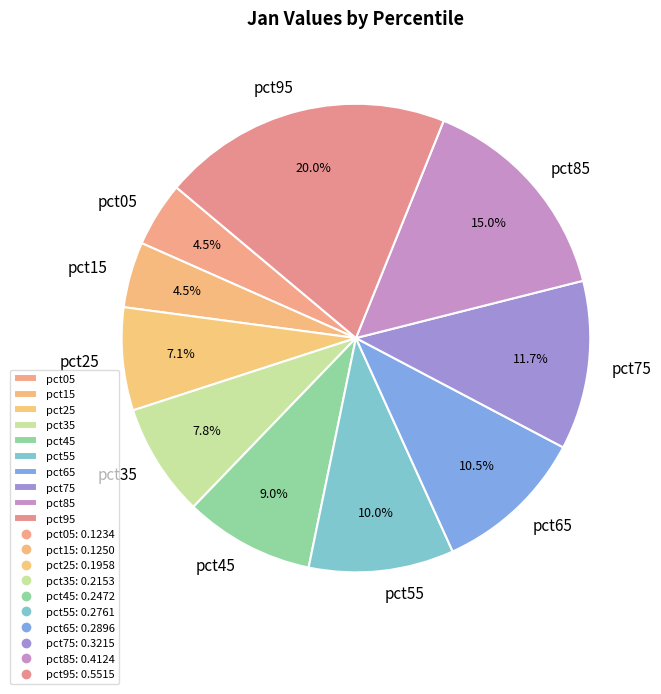

To the nearest percent, what is the average slice percentage?

10%